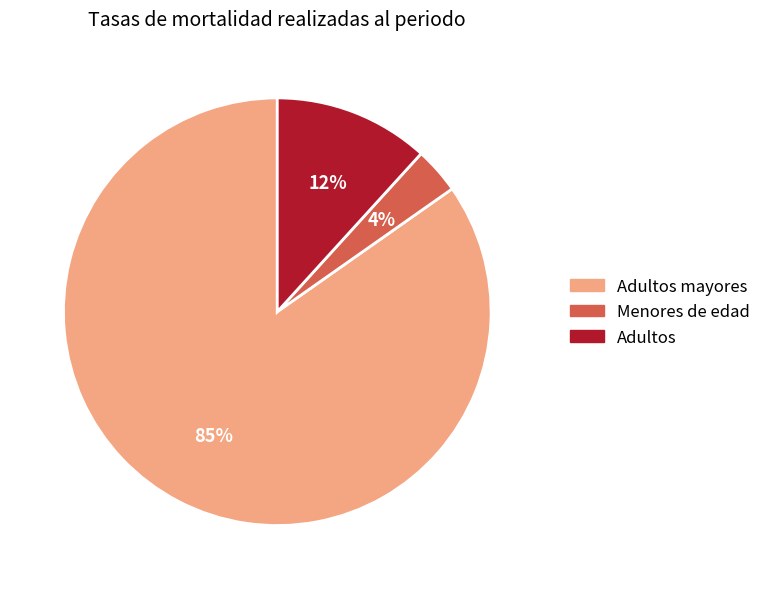

Is there any slice that represents more than half of the pie?

Yes